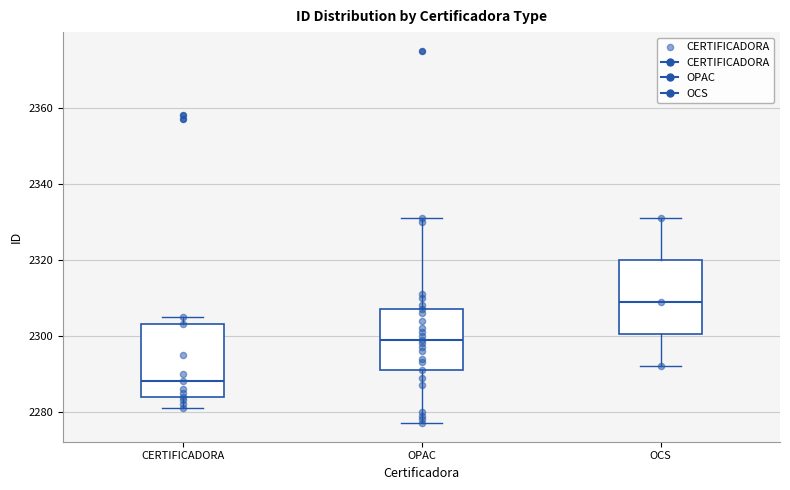

Reading left to right, transcribe this box plot: for each box, give where its median line is, the range the box spans, and where its two whiskers end, as read against the y-axis. The values are not printed on the chart, so give them approximately, as read against the axis.

CERTIFICADORA: median 2288, box 2284 to 2304, whiskers 2282 to 2306
OPAC: median 2300, box 2292 to 2308, whiskers 2278 to 2332
OCS: median 2310, box 2300 to 2320, whiskers 2292 to 2332